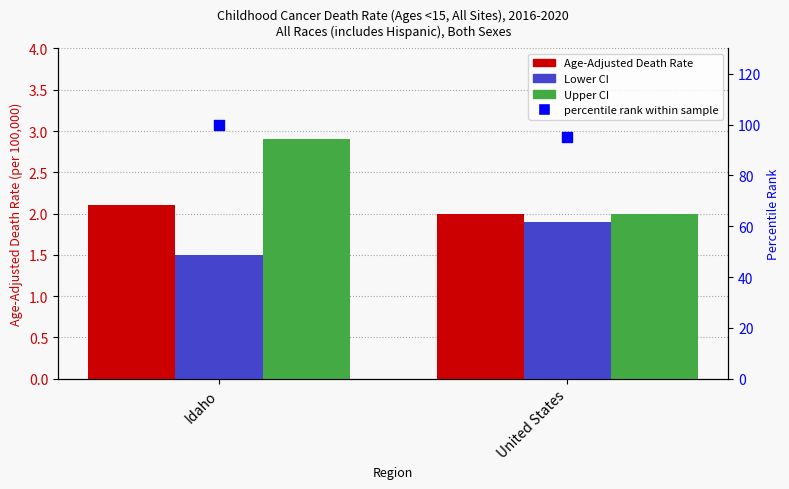

What are all the series names shown in the legend?

Age-Adjusted Death Rate, Lower CI, Upper CI, percentile rank within sample